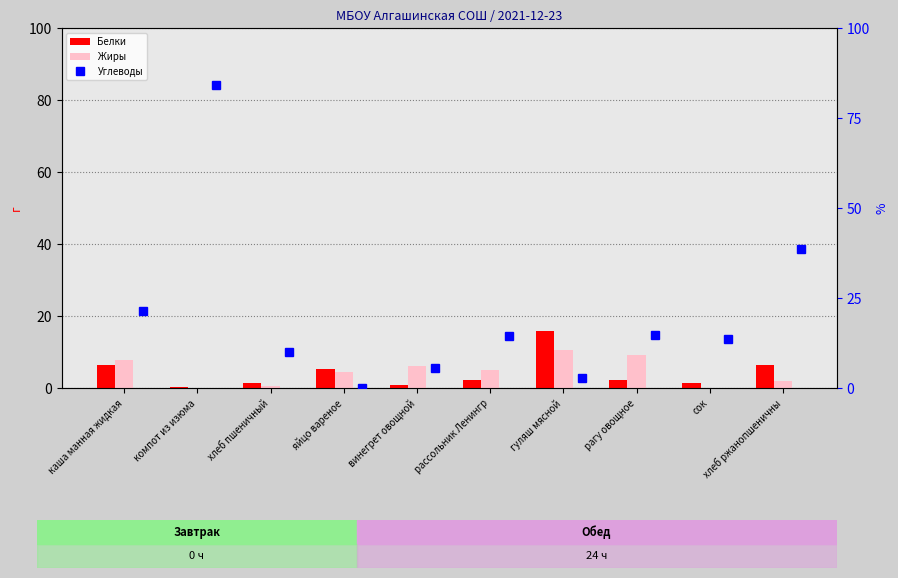

What is the difference between the Жиры values at яйцо вареное and рагу овощное?

4.7